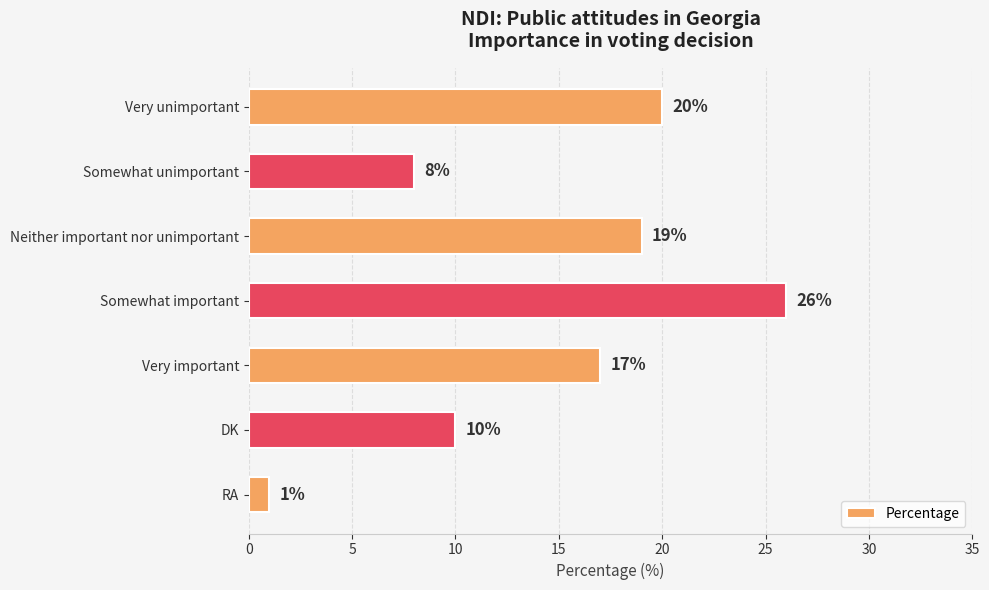

What is the change in value from Very unimportant to DK?

-10